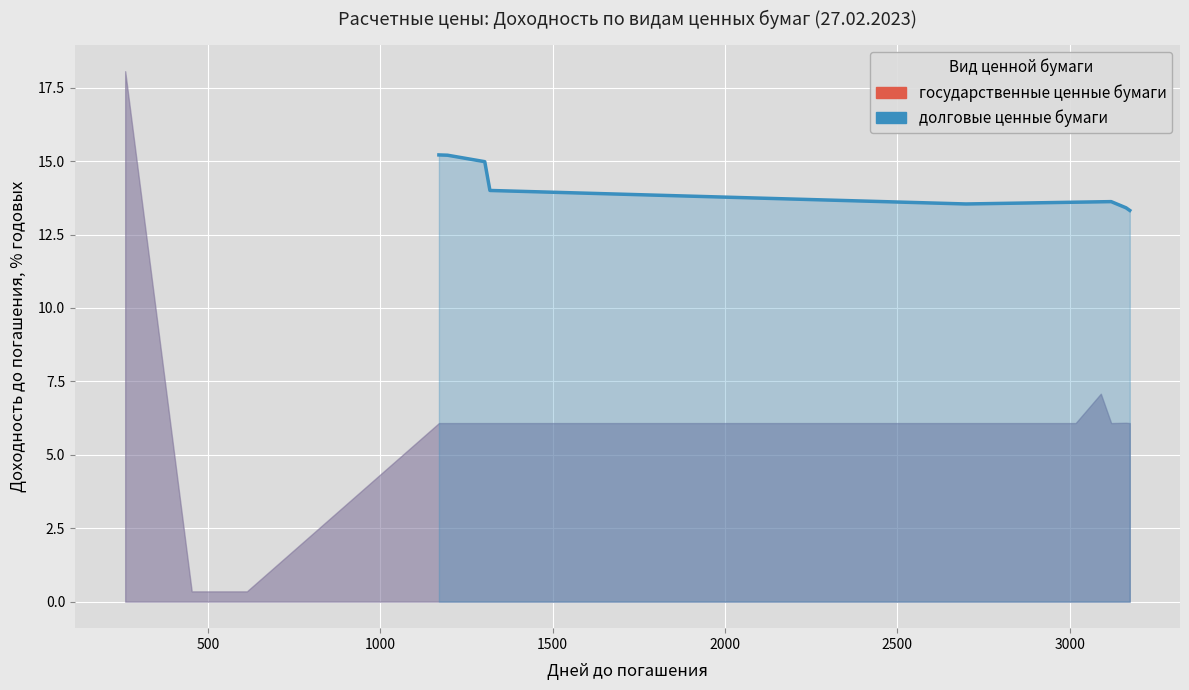

What is the difference between the values at 1000 and 1500?

1.0